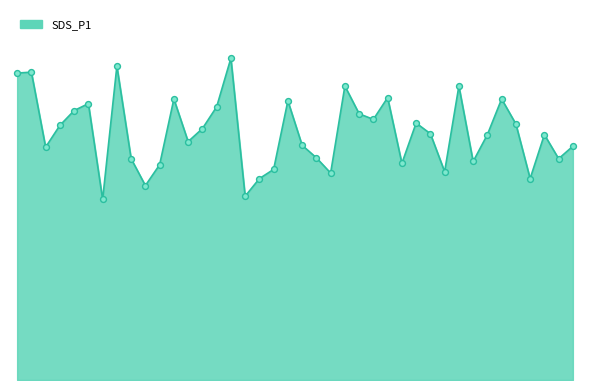

Is this an area chart (filled region under the line)?

Yes